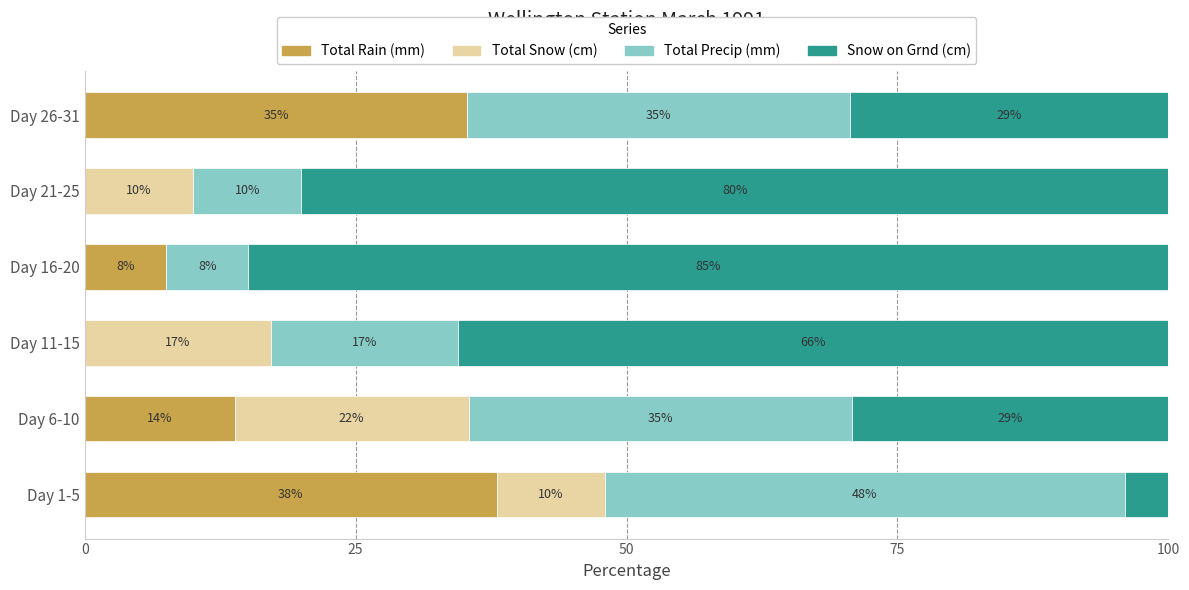

What are all the series names shown in the legend?

Total Rain (mm), Total Snow (cm), Total Precip (mm), Snow on Grnd (cm)